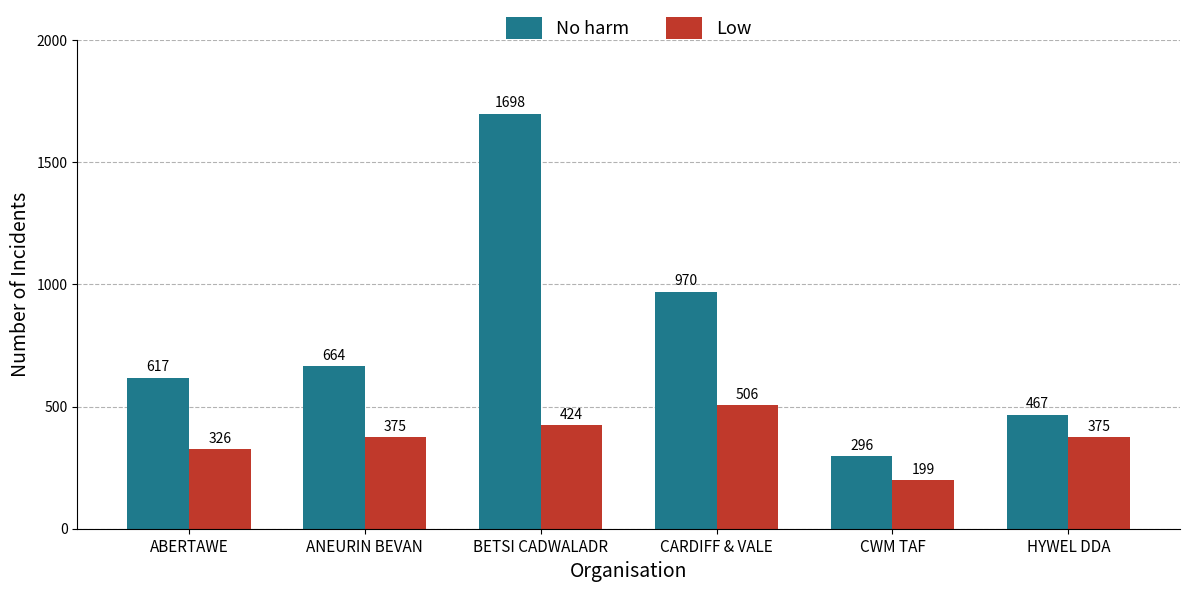

Is it true that Low equals 193 at HYWEL DDA?

False